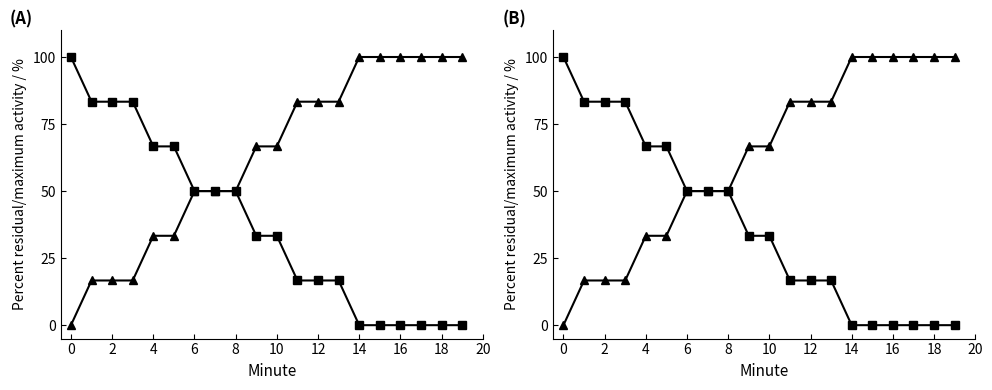

Is it true that Series 2 (increasing) equals 28.7 at 2?

False